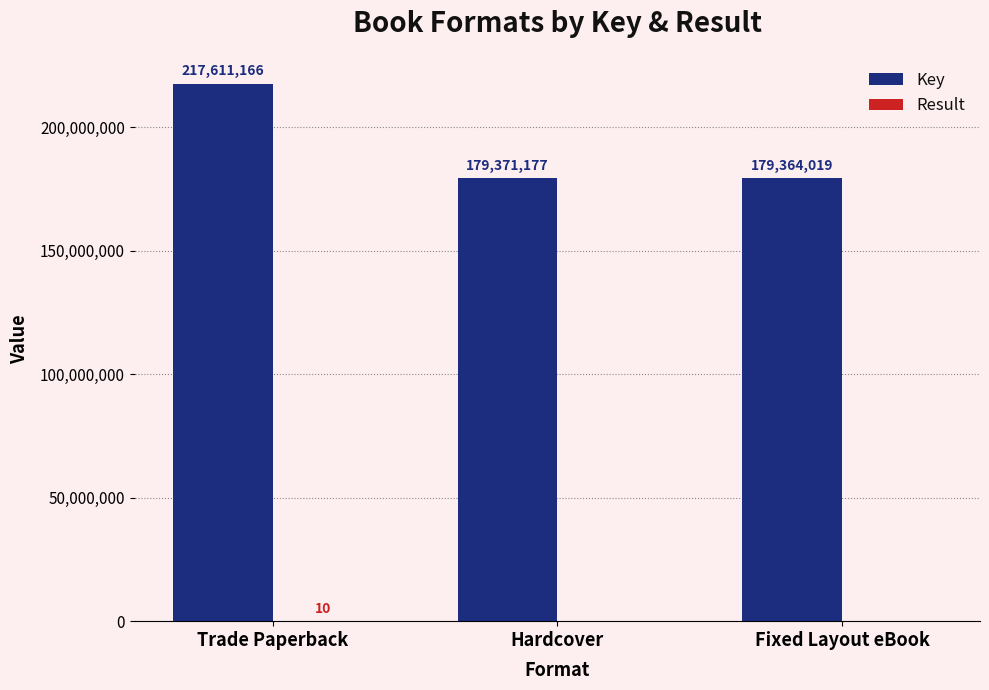

What is the total value across all series at Trade Paperback?

217611176